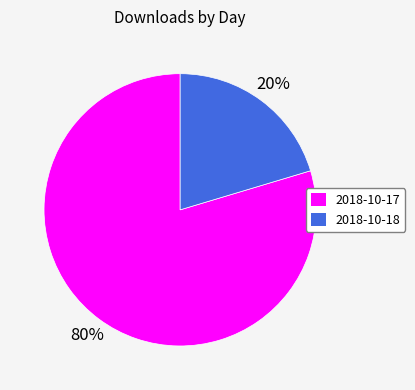

Combined, do 2018-10-18 and 2018-10-17 account for over 50%?

Yes